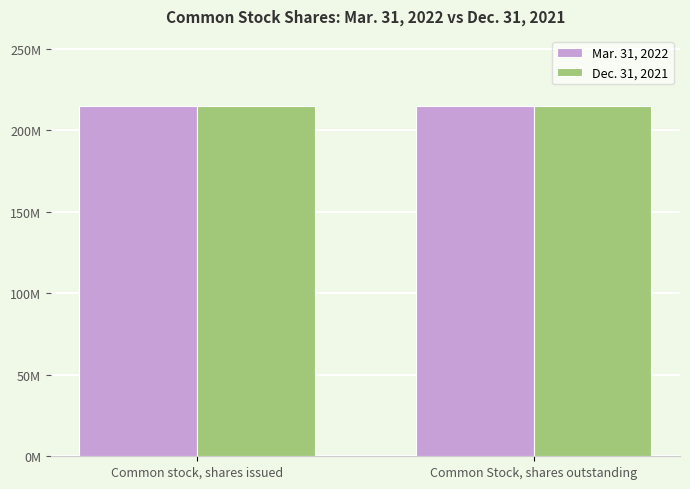

Reading right to left, what are all the values shown in this chart?

Mar. 31, 2022: 214901377	214901377
Dec. 31, 2021: 214797057	214797057